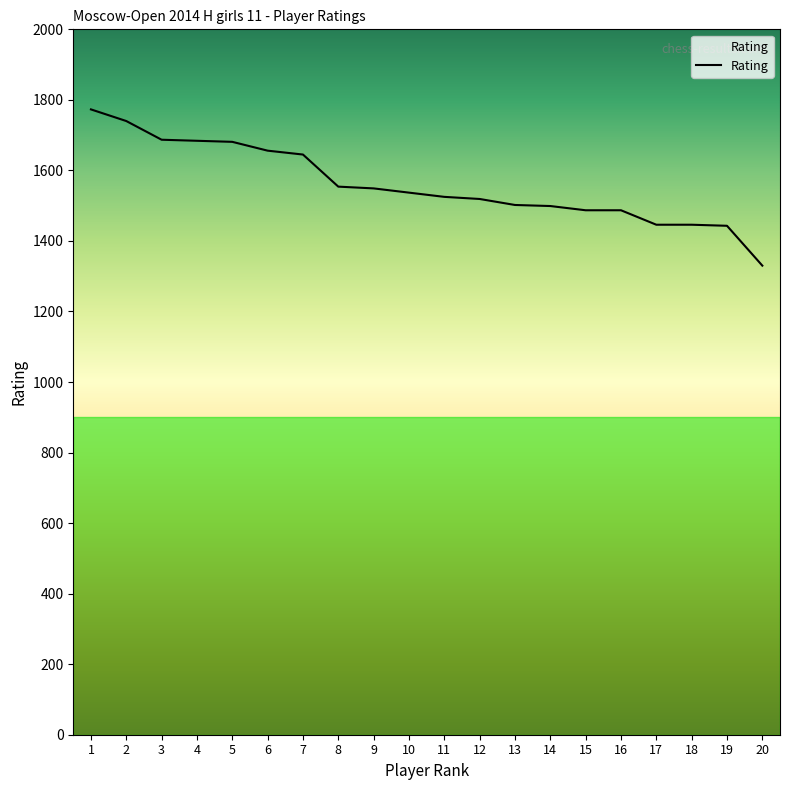

Which label corresponds to the largest value in the chart?

1